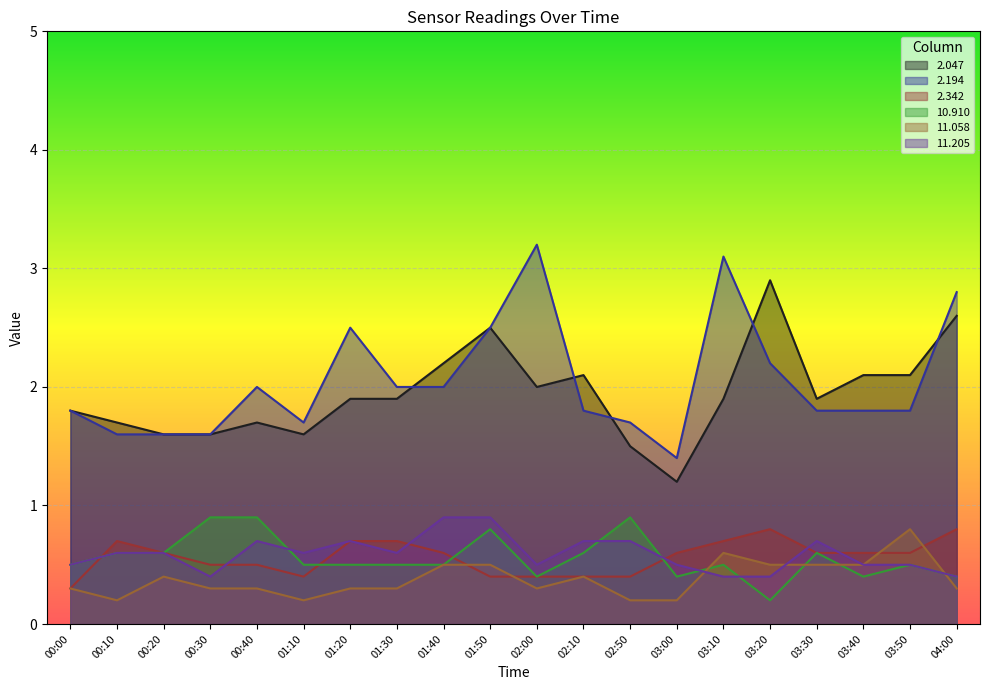

At 00:00, list the series in order from largest to smallest.

  2.047,   2.194,  10.910,  11.205,   2.342,  11.058